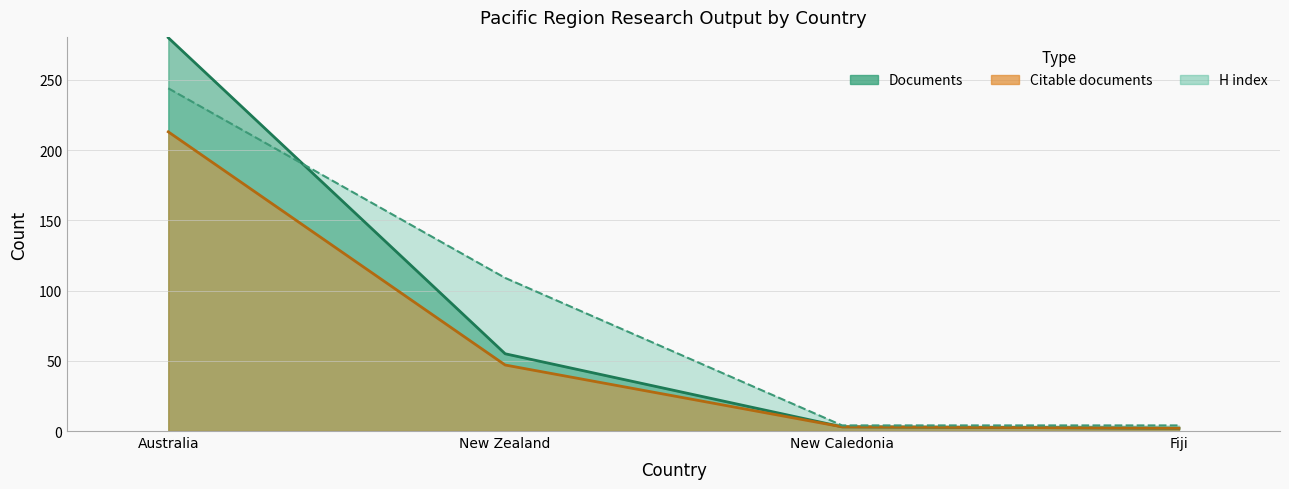

Reading right to left, what are all the values shown in this chart?

Documents: 2	3	55	280
Citable documents: 2	3	47	213
H index: 4	4	109	244